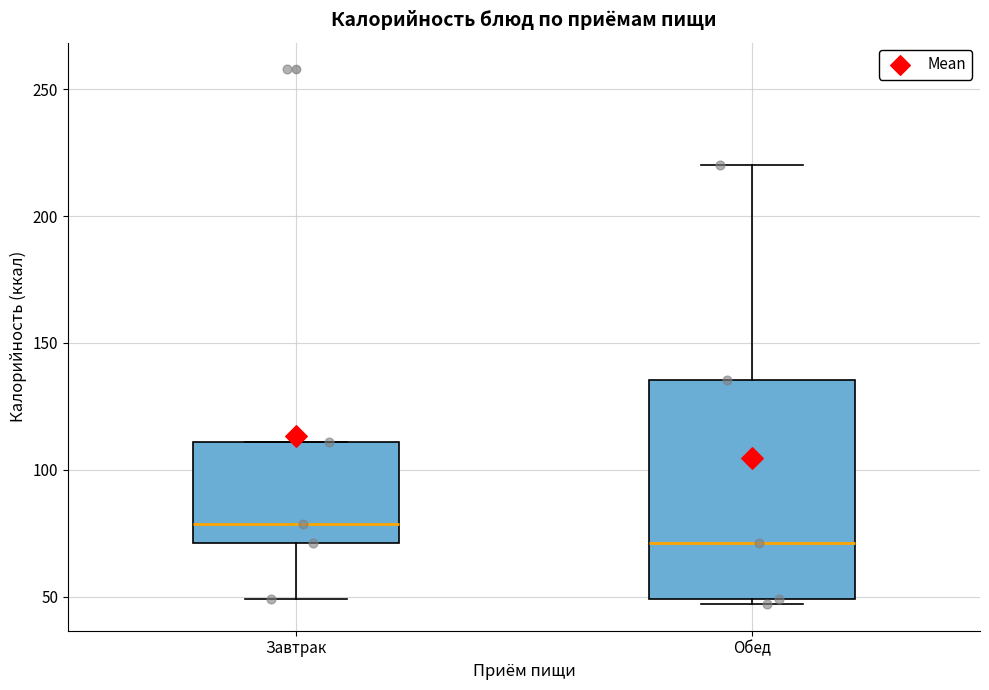

Which box has the lowest median line?

Обед